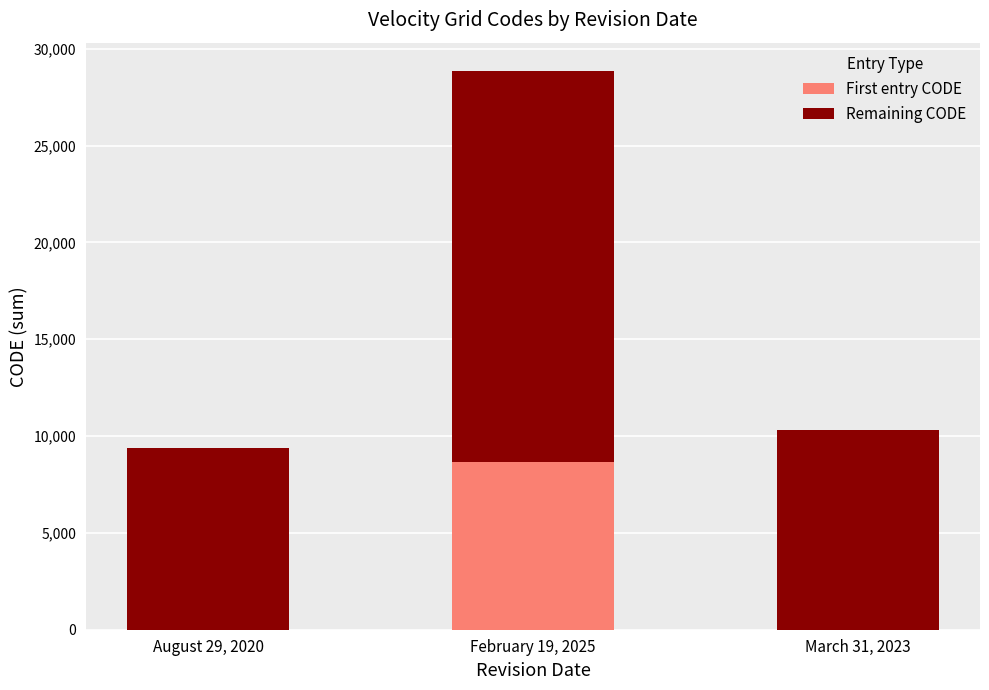

Is it true that First entry CODE equals 3144 at March 31, 2023?

False